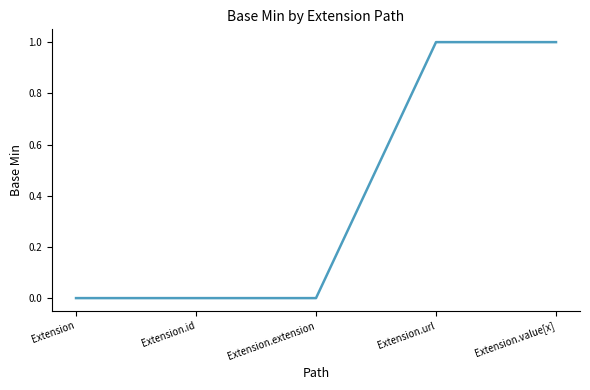

True or false: the data shows -1 at Extension.extension.

False